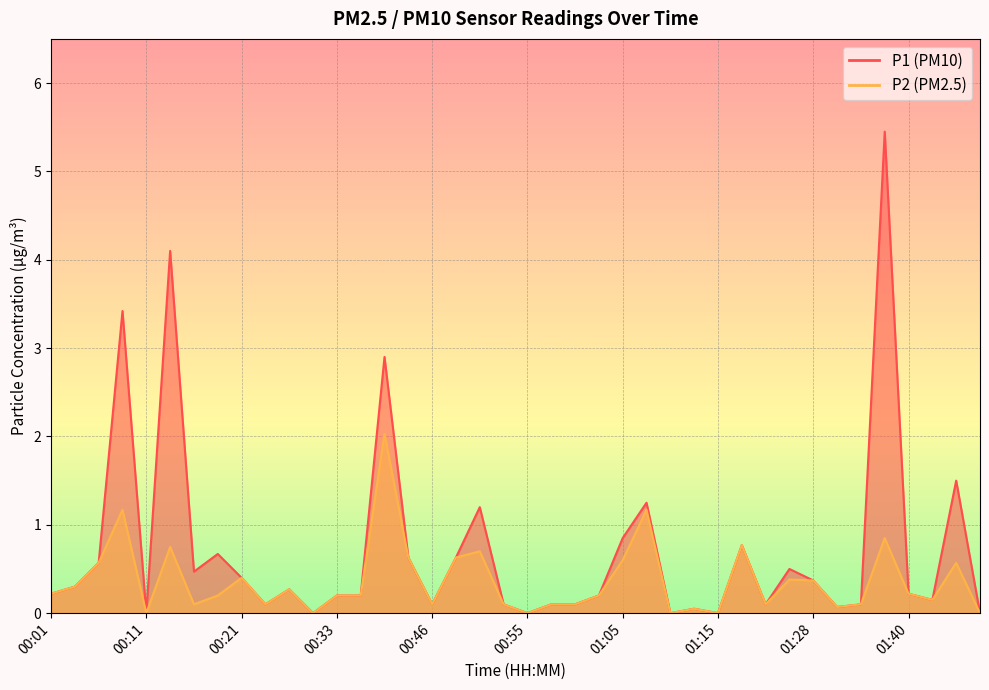

At which label does P1 reach its minimum?

00:11